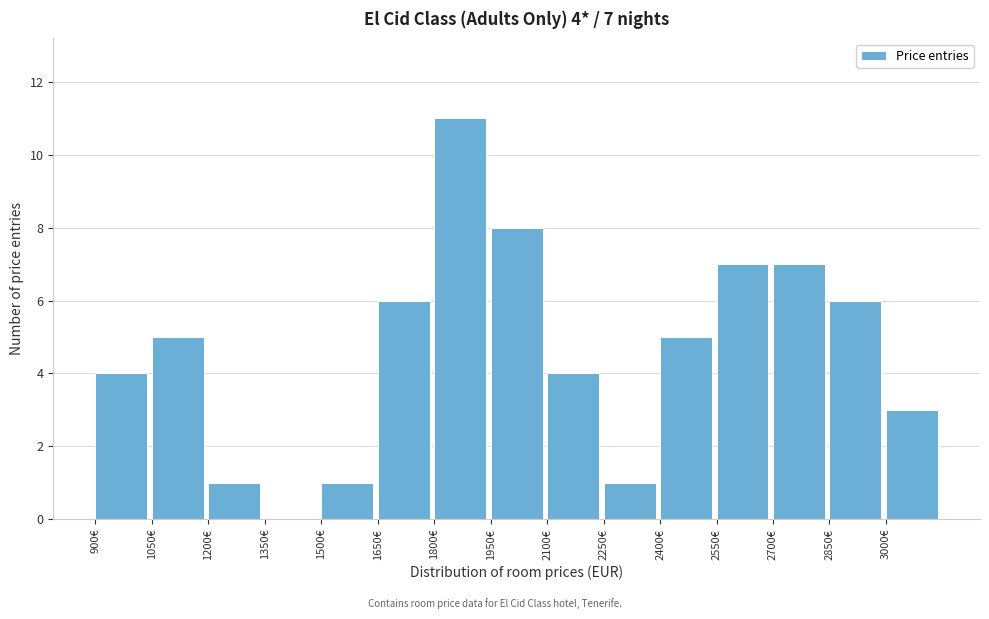

Which range on the x-axis has the tallest bar?

1800 to 1950